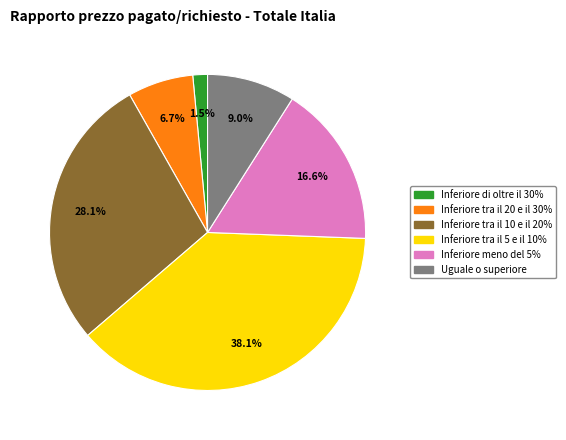

True or false: Inferiore tra il 10 e il 20% accounts for 19% of the total.

False